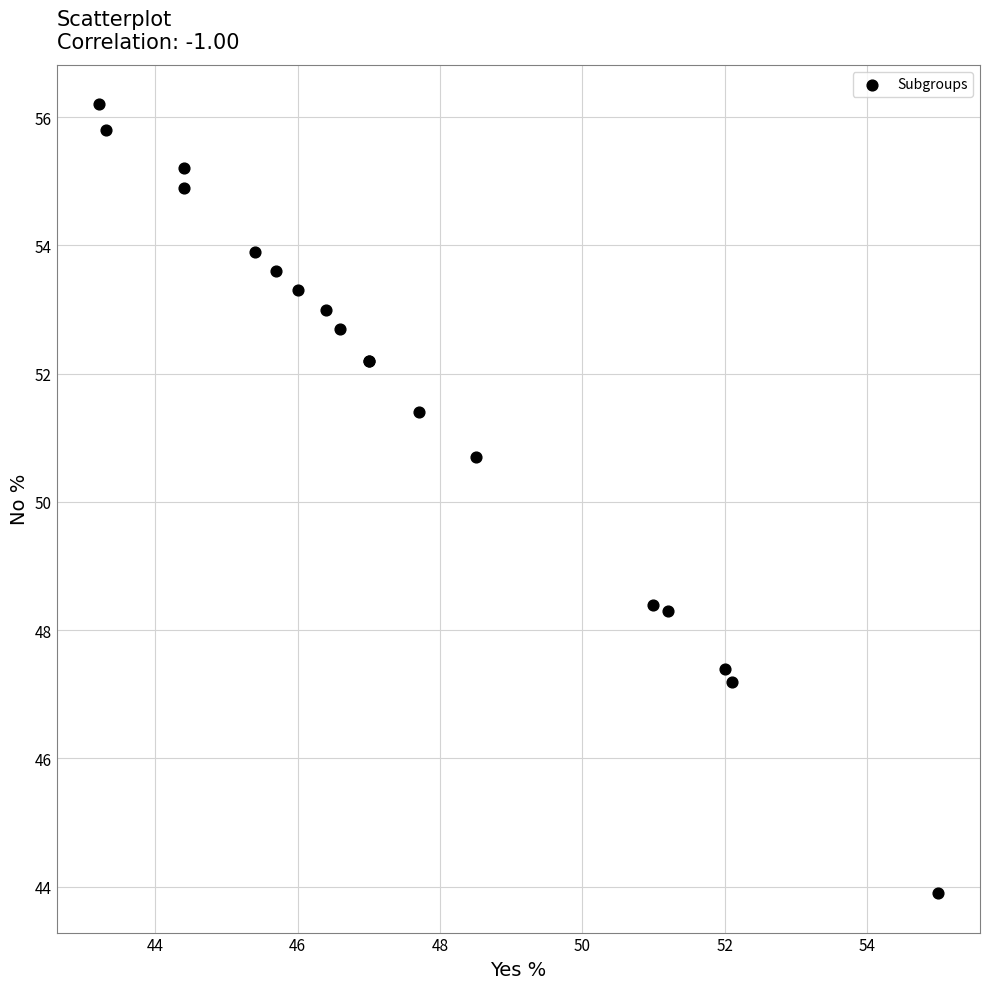

What Y value in the scatter plot is closest to 50?

50.7